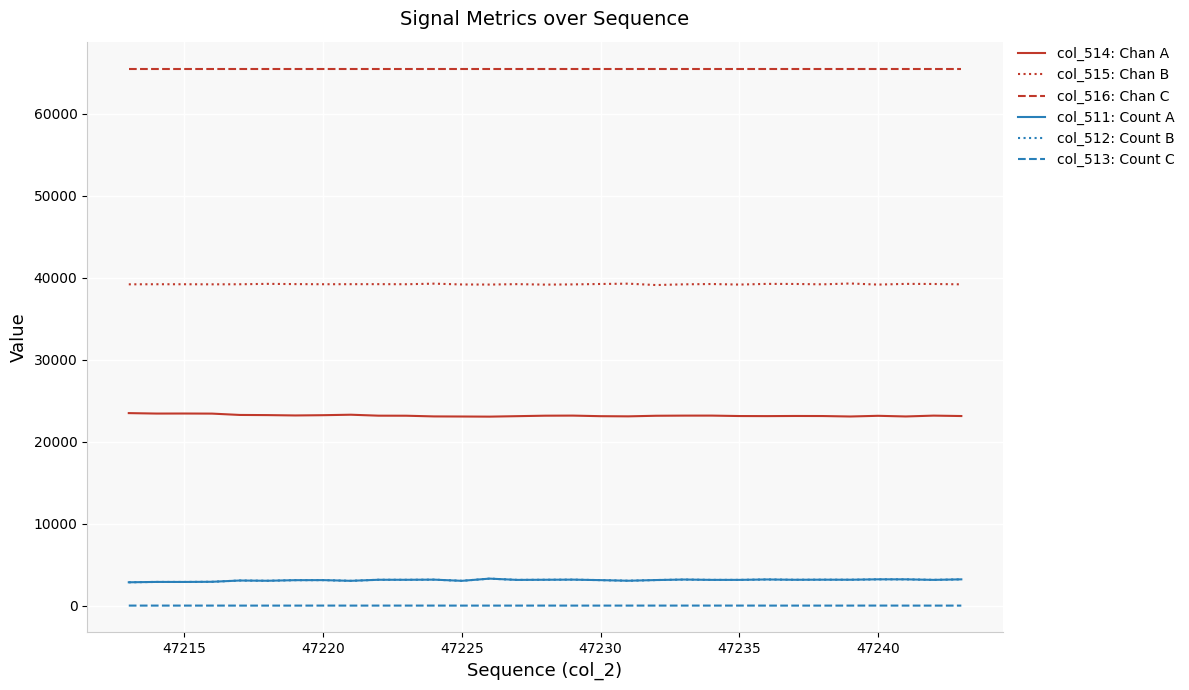

True or false: col_515: Chan B and col_513: Count C intersect in this chart.

False